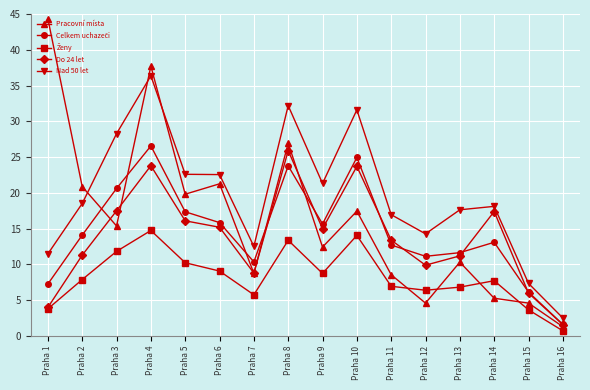

True or false: Pracovní místa has more than 1 interior local peaks.

True